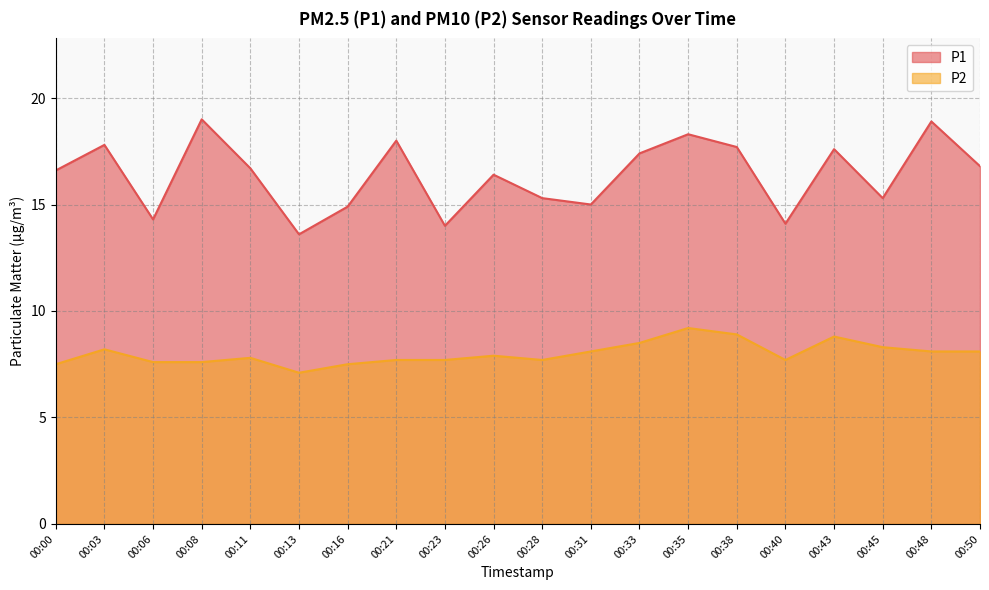

Count the number of categories in the chart.

20